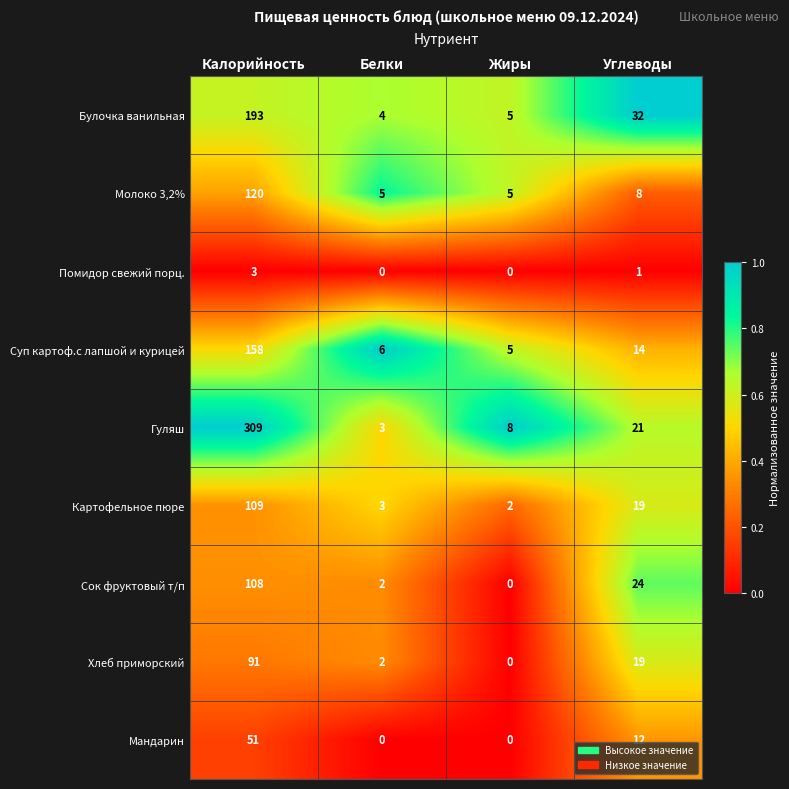

What is the spread (max minus min) of values at Калорийность?

306